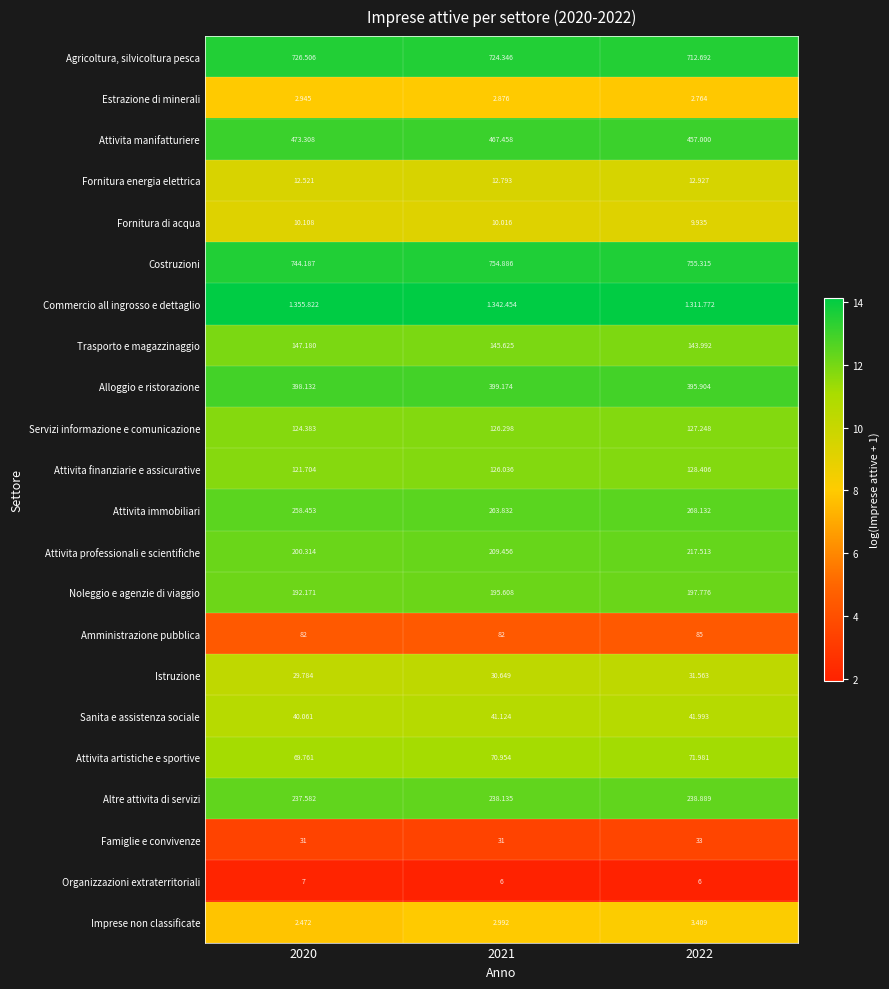

Is the value of Agricoltura, silvicoltura pesca at 2021 greater than the value of Organizzazioni extraterritoriali at 2022?

Yes